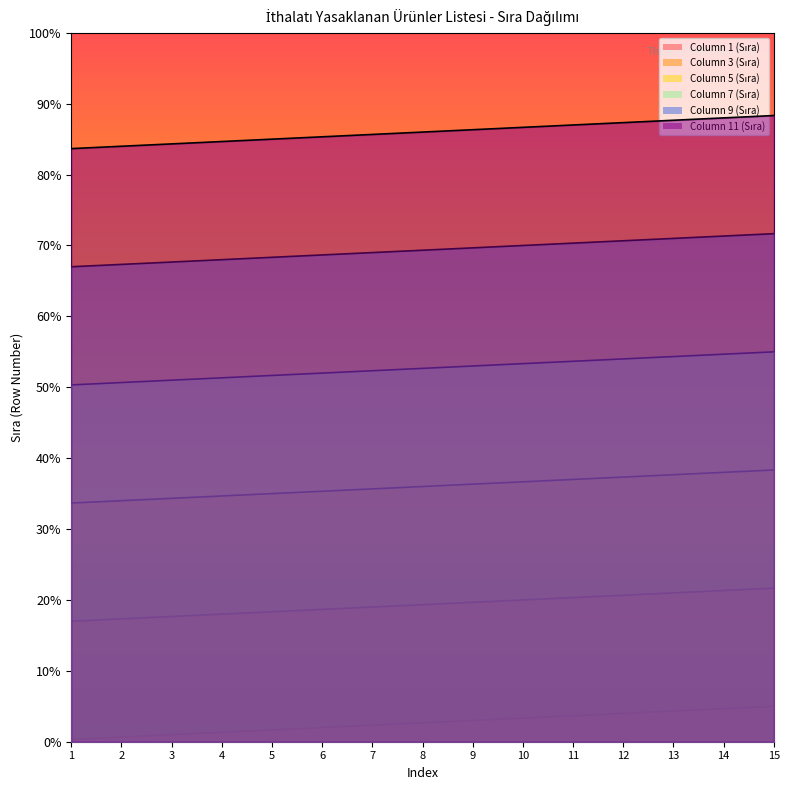

How many lines are shown in the chart?

6